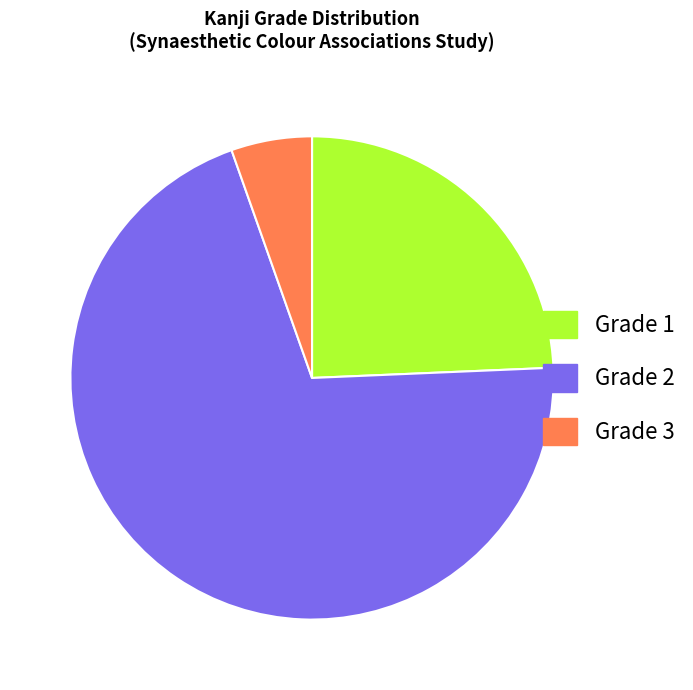

How many slices are in this pie chart?

3